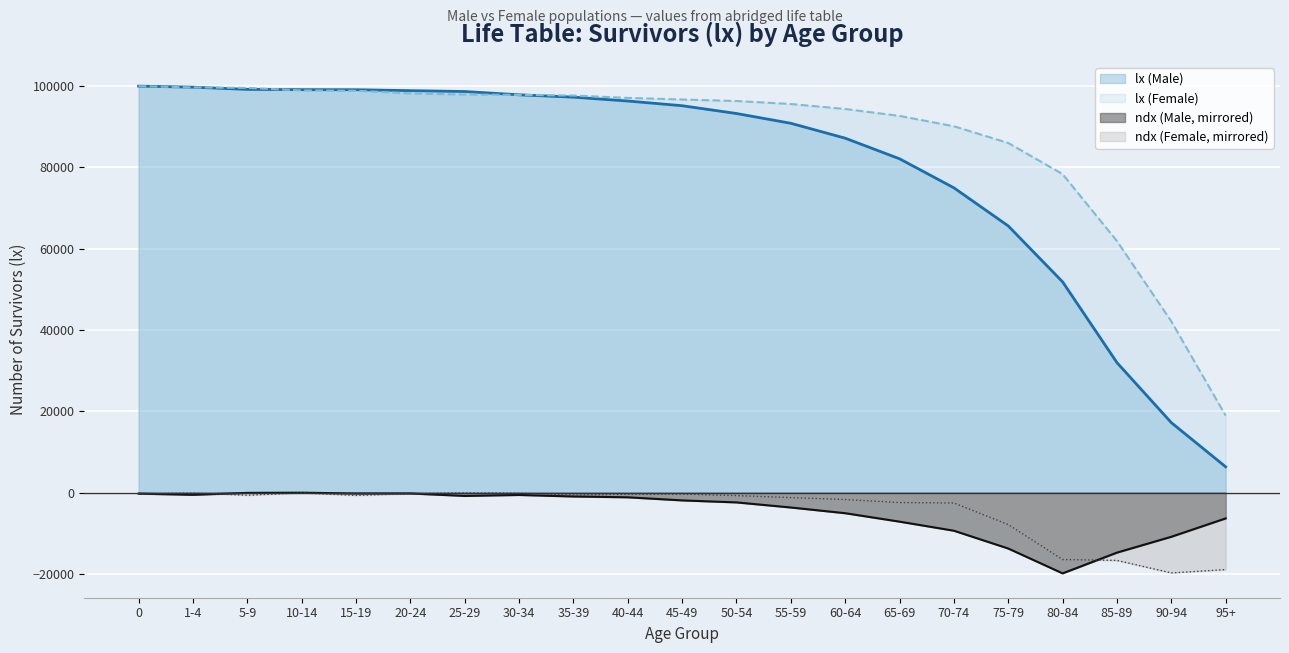

Which has a higher value, 90-94 or 70-74?

70-74